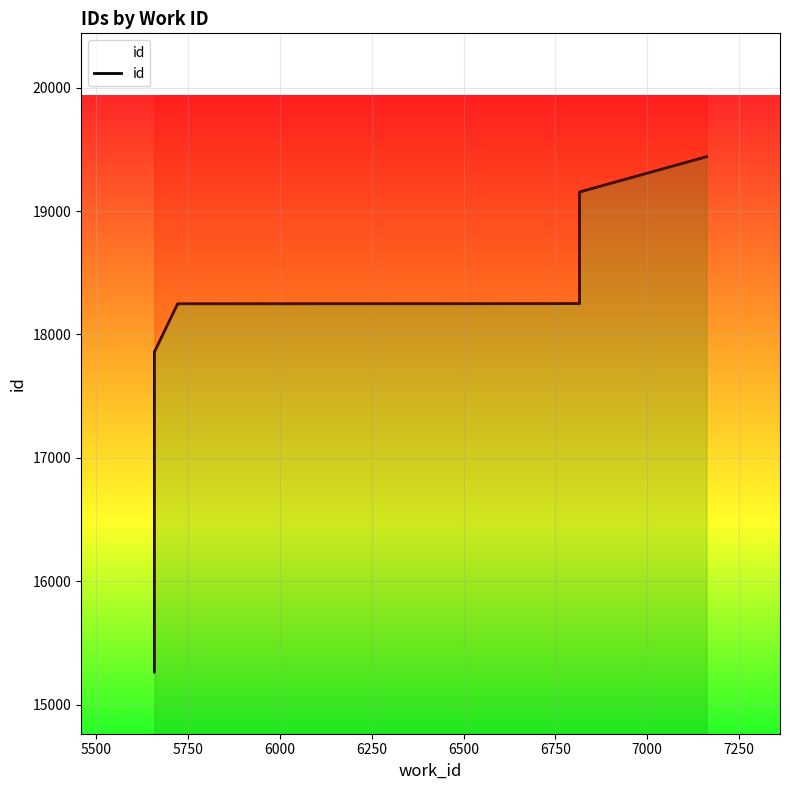

What is the minimum value shown in the chart?

15264